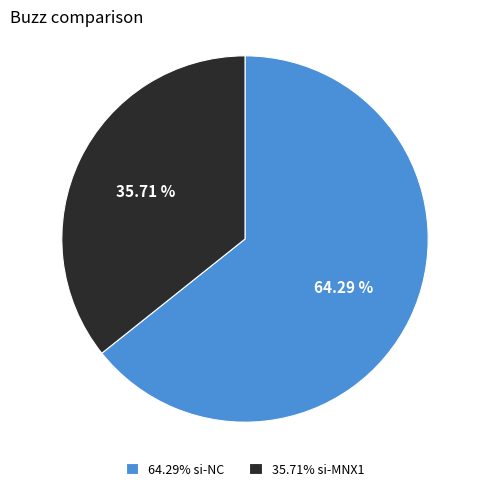

Which has a higher value, 35.71% si-MNX1 or 64.29% si-NC?

64.29% si-NC